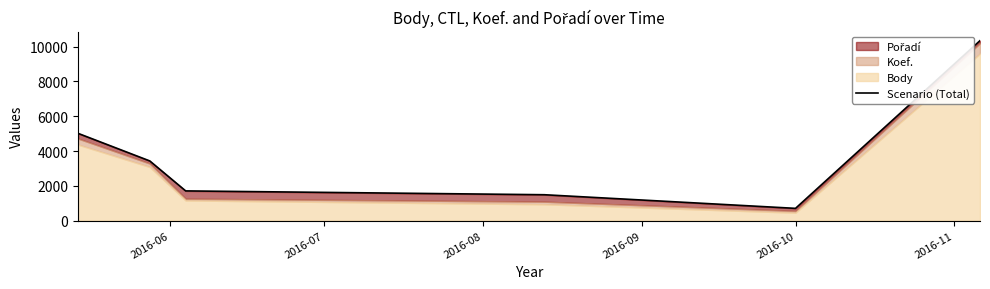

What is the sum of all values?

22691